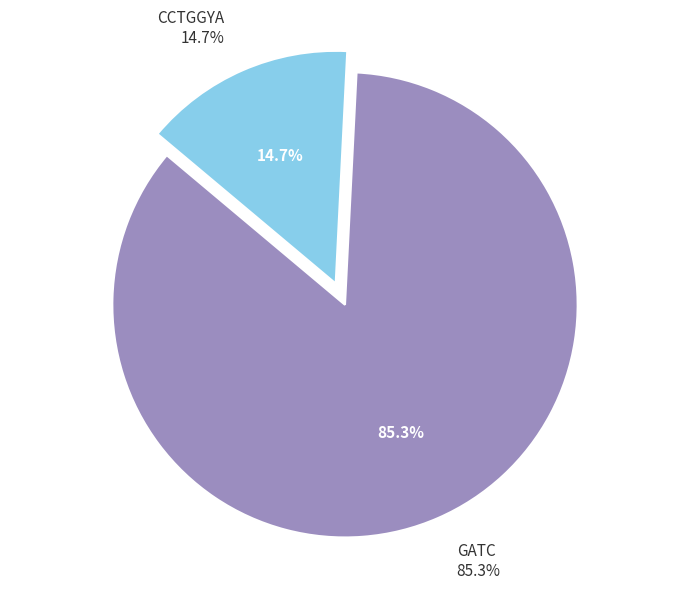

To the nearest percent, what portion does CCTGGYA represent?

15%